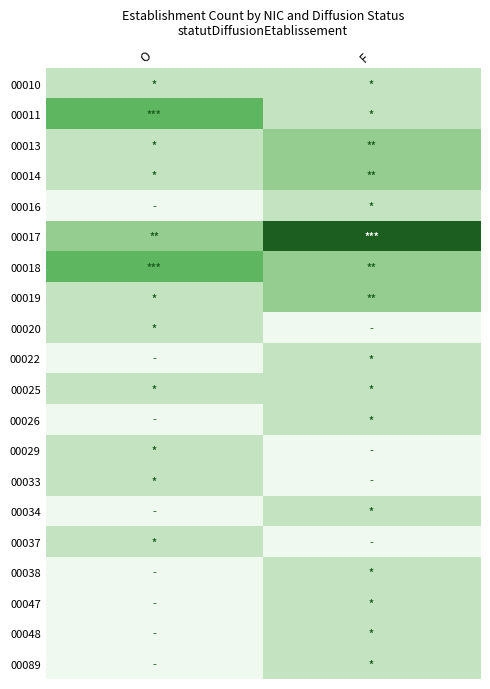

Rank the series by their maximum value, from highest to lowest.

00017, 00011, 00018, 00013, 00014, 00019, 00010, 00016, 00020, 00022, 00025, 00026, 00029, 00033, 00034, 00037, 00038, 00047, 00048, 00089